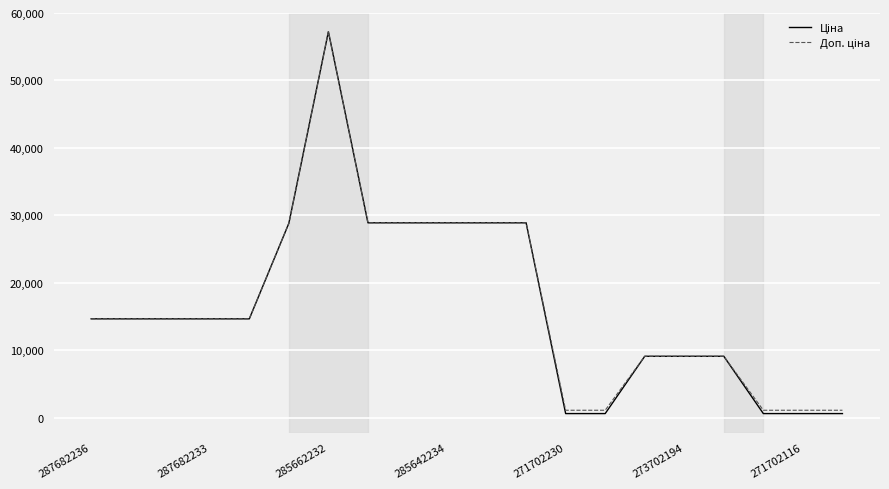

What is the greatest value displayed?

57235.5